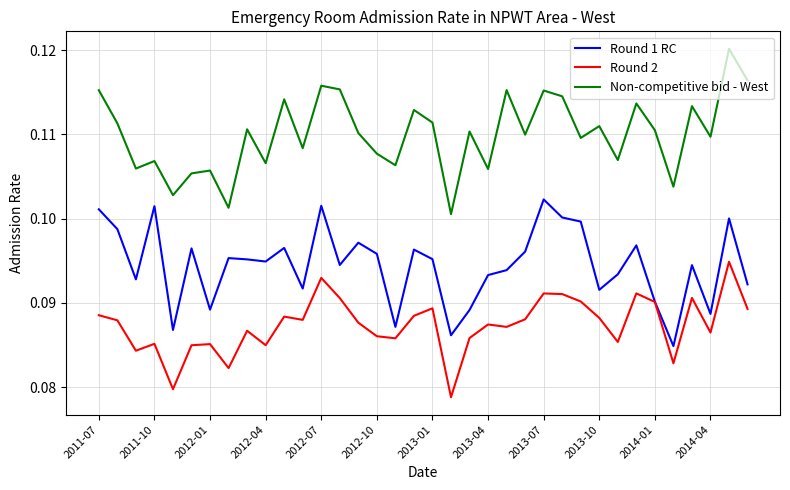

Which series has the largest total across all categories?

Non-competitive bid - West